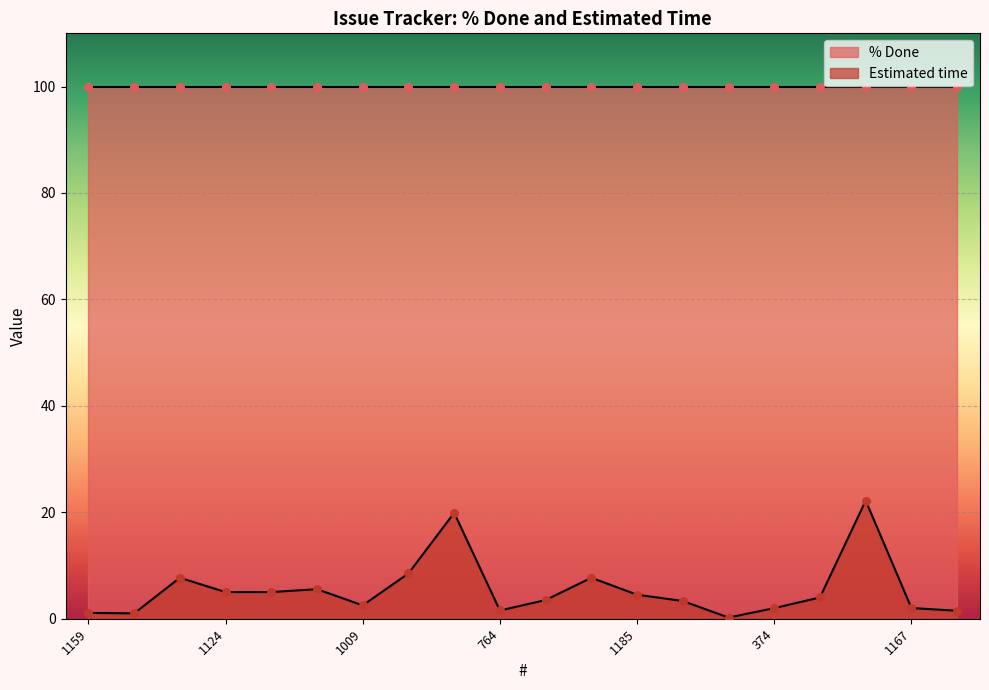

What is the change in value from 1099 to 1199?

+2.3